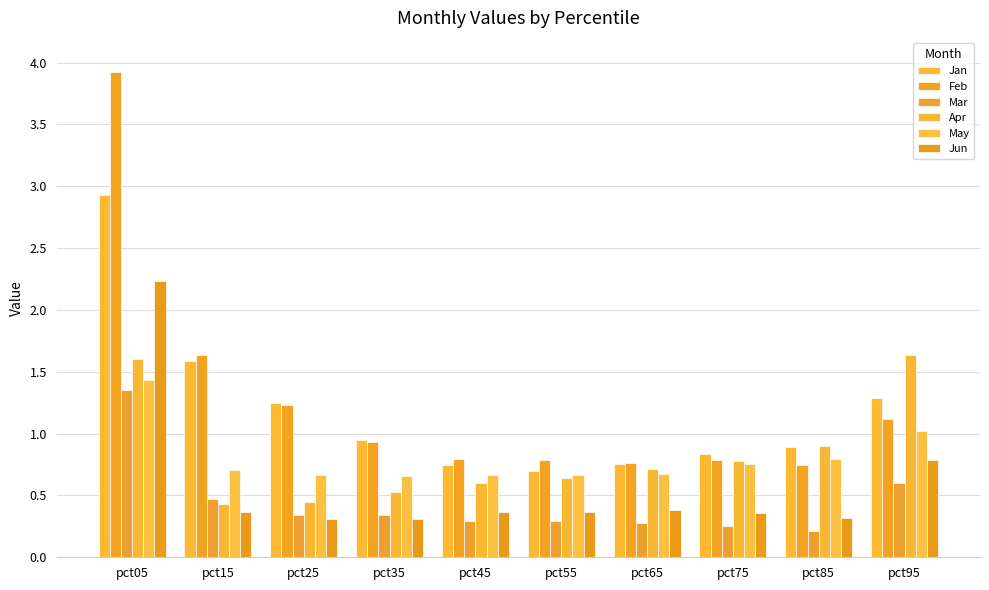

At which label does Jan reach its minimum?

pct55